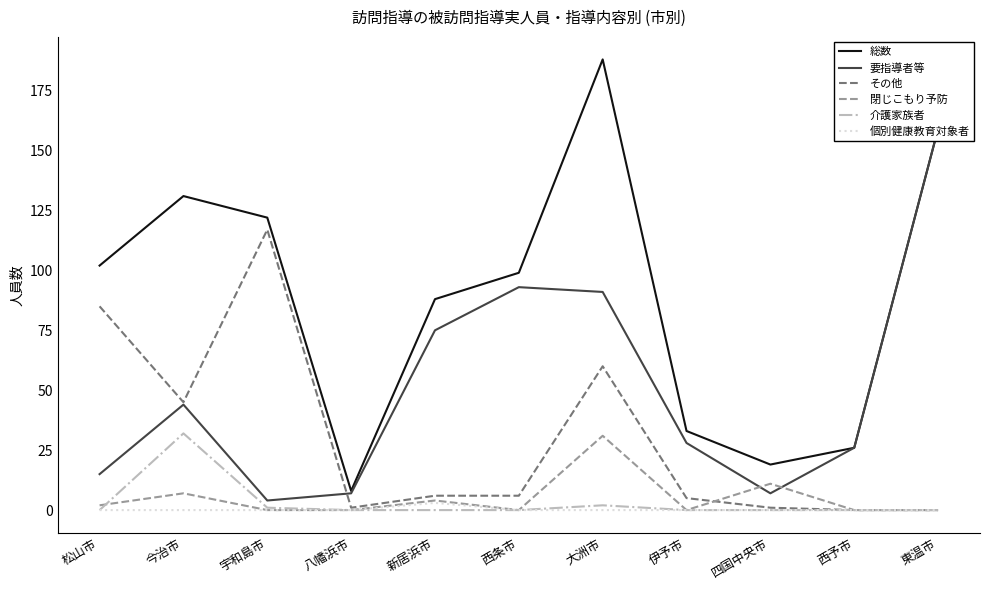

True or false: 個別健康教育対象者 has more than 0 points higher than both neighbors.

True